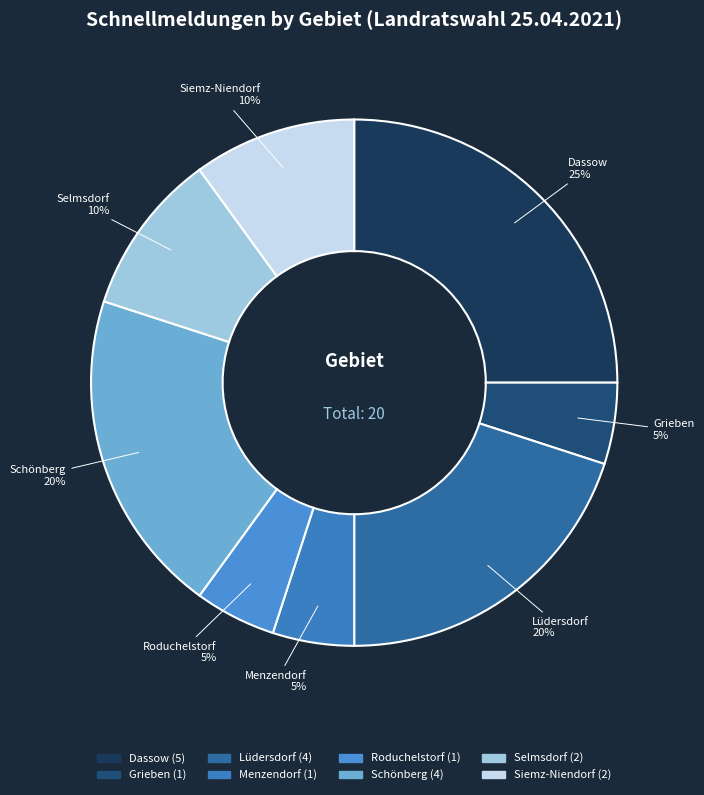

Which slice is the largest?

Dassow